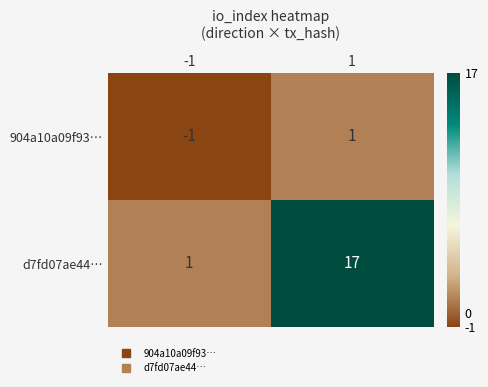

Is the value of d7fd07ae44… at 1 greater than the value of 904a10a09f93… at 1?

Yes